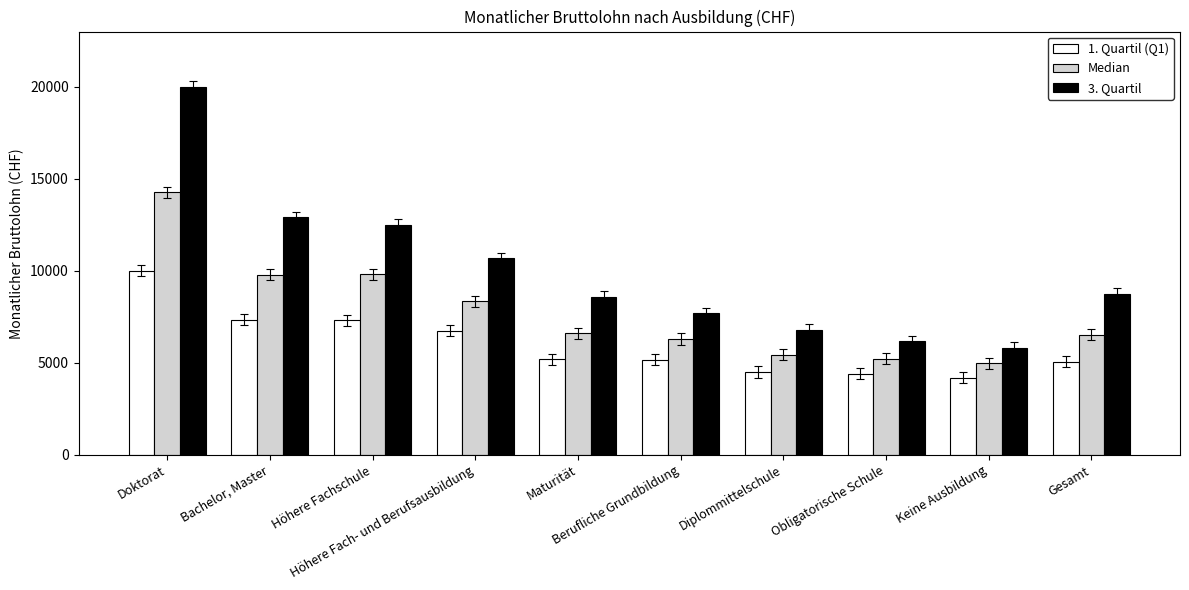

Is the value of Median at Höhere Fach- und Berufsausbildung greater than the value of 3. Quartil at Gesamt?

No